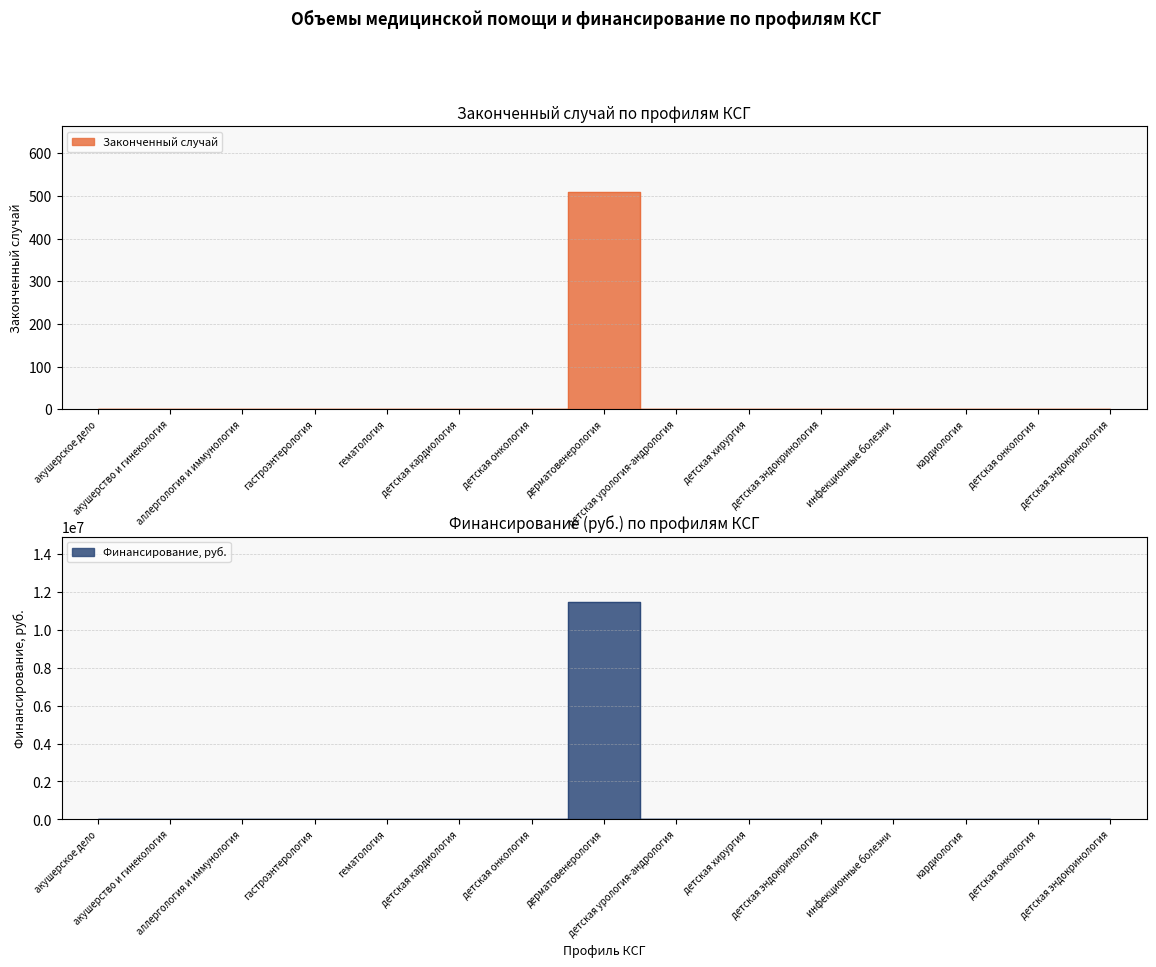

At which category is the sum across all series the highest?

дерматовенерология